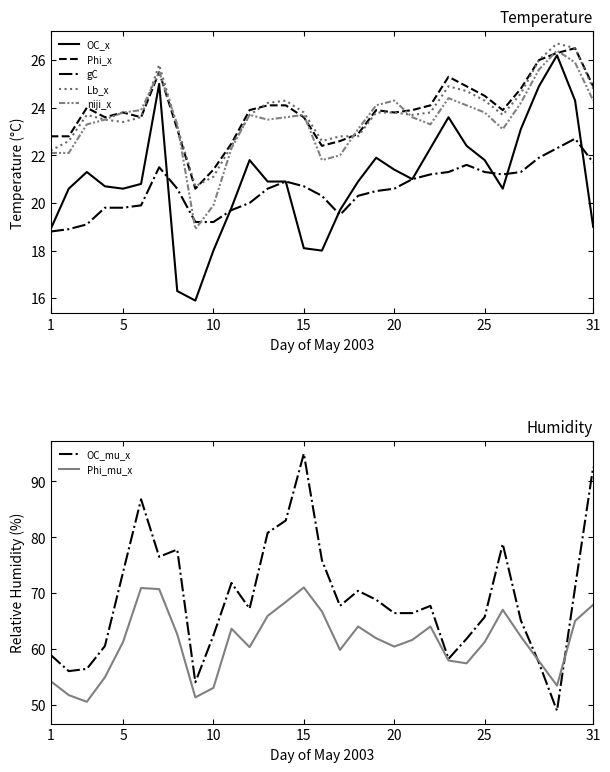

Which series has the largest range (max minus min)?

mu_x